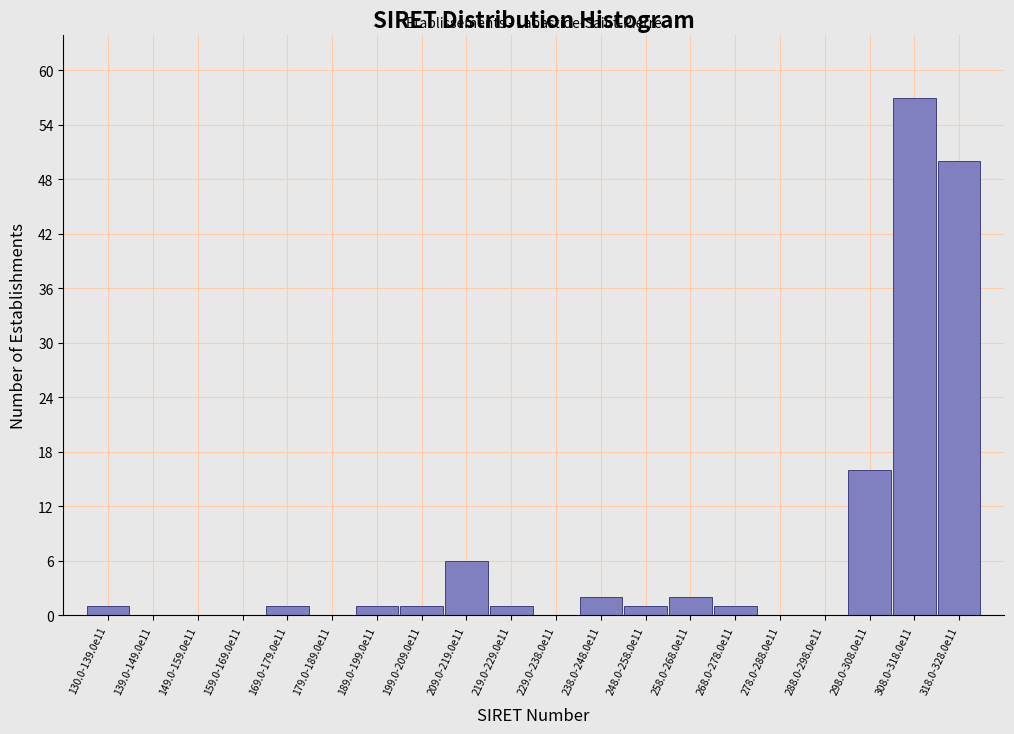

Reading right to left, transcribe all the data shown in this chart.

318.0-328.0e11=50	308.0-318.0e11=57	298.0-308.0e11=16	288.0-298.0e11=0	278.0-288.0e11=0	268.0-278.0e11=1	258.0-268.0e11=2	248.0-258.0e11=1	238.0-248.0e11=2	229.0-238.0e11=0	219.0-229.0e11=1	209.0-219.0e11=6	199.0-209.0e11=1	189.0-199.0e11=1	179.0-189.0e11=0	169.0-179.0e11=1	159.0-169.0e11=0	149.0-159.0e11=0	139.0-149.0e11=0	130.0-139.0e11=1